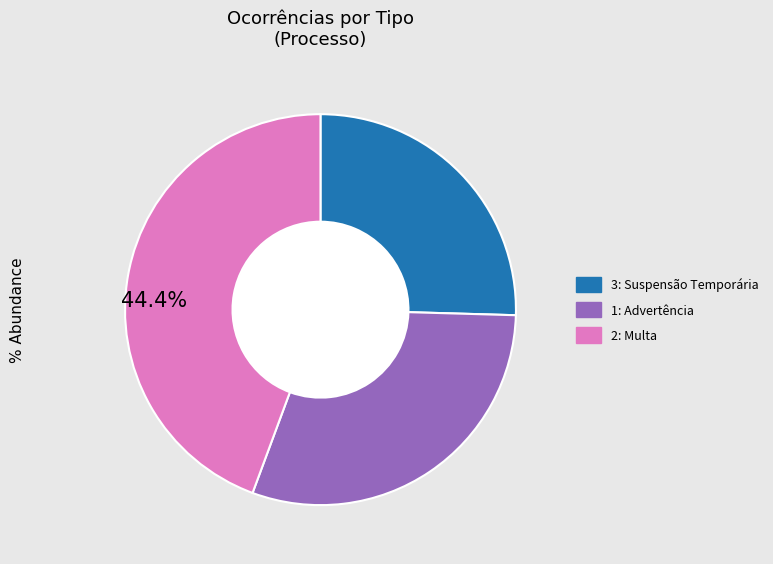

Is it true that 1: Advertência is 30% of the pie?

True